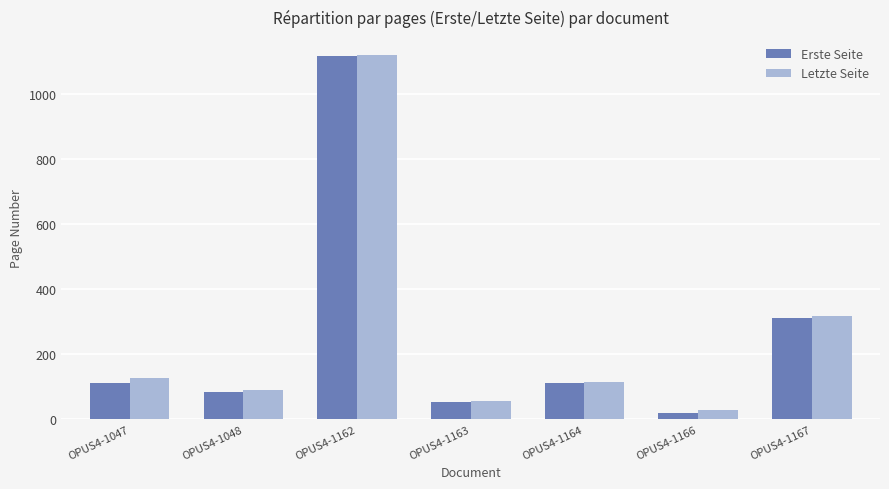

Are the bars horizontal?

No